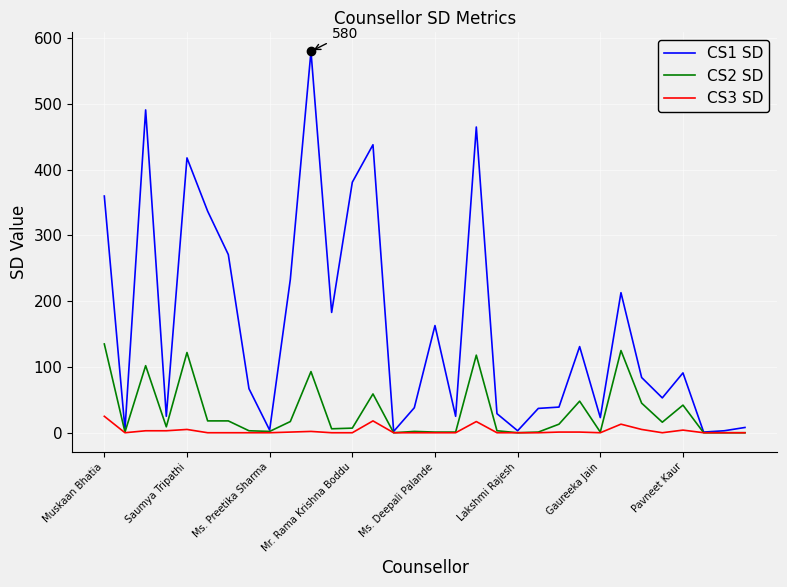

Which series has the largest range (max minus min)?

CS1 SD